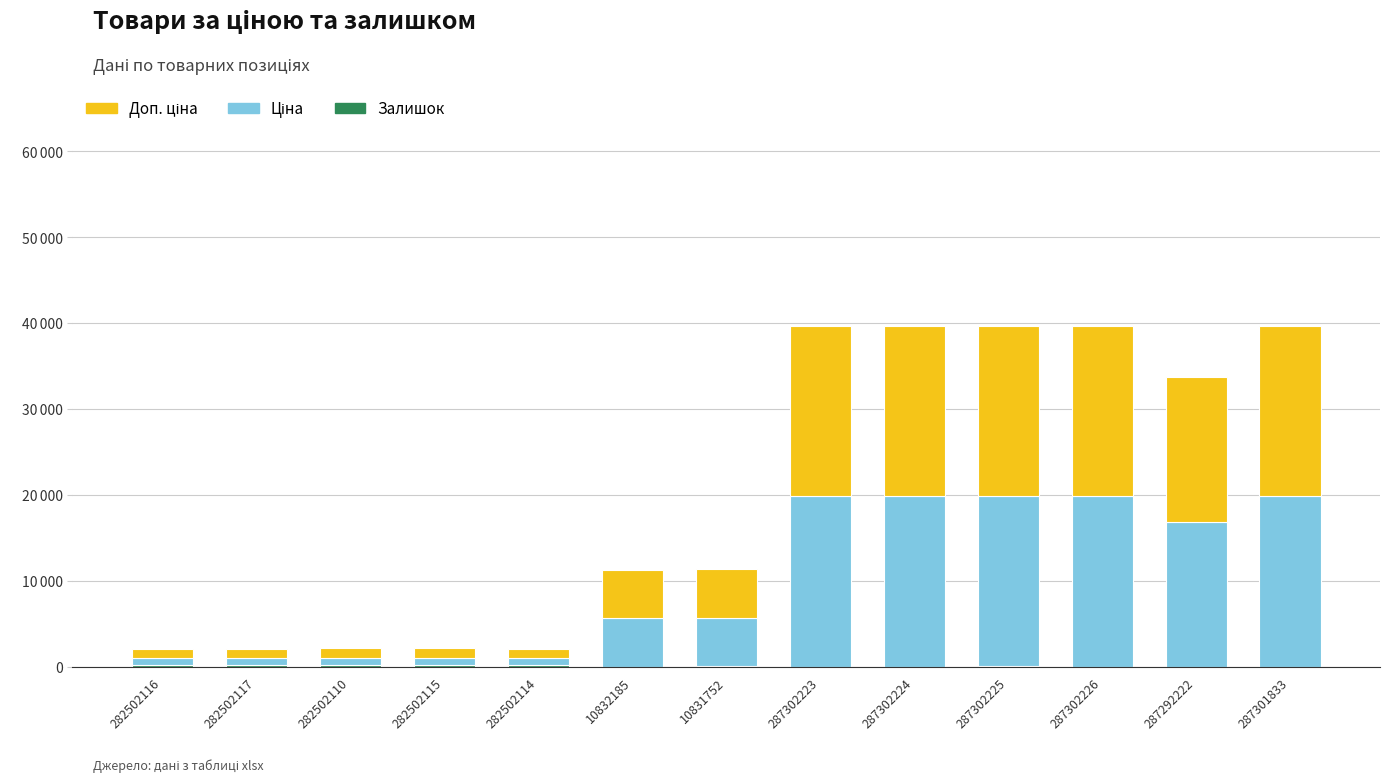

What is the difference between the Залишок values at 287292222 and 287301833?

4.0